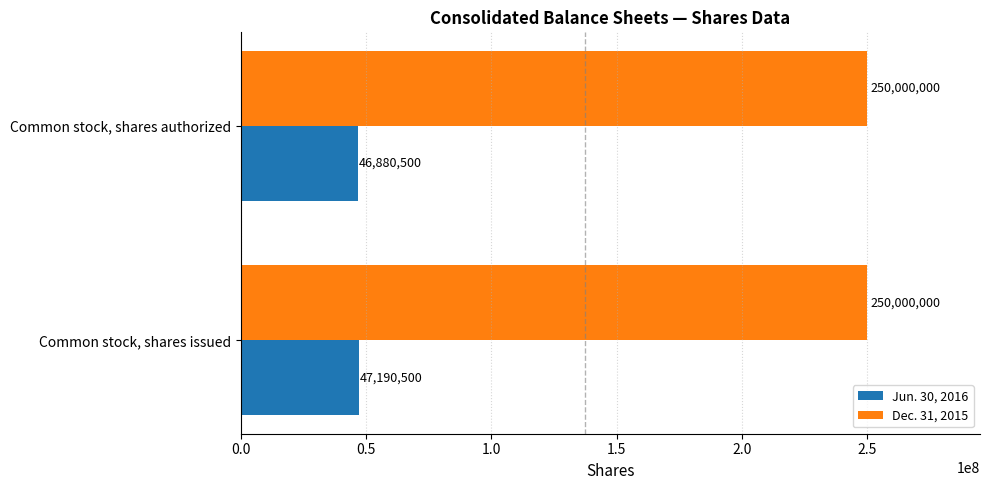

The Dec. 31, 2015 series shows 95757267 at Common stock, shares issued. True or false?

False